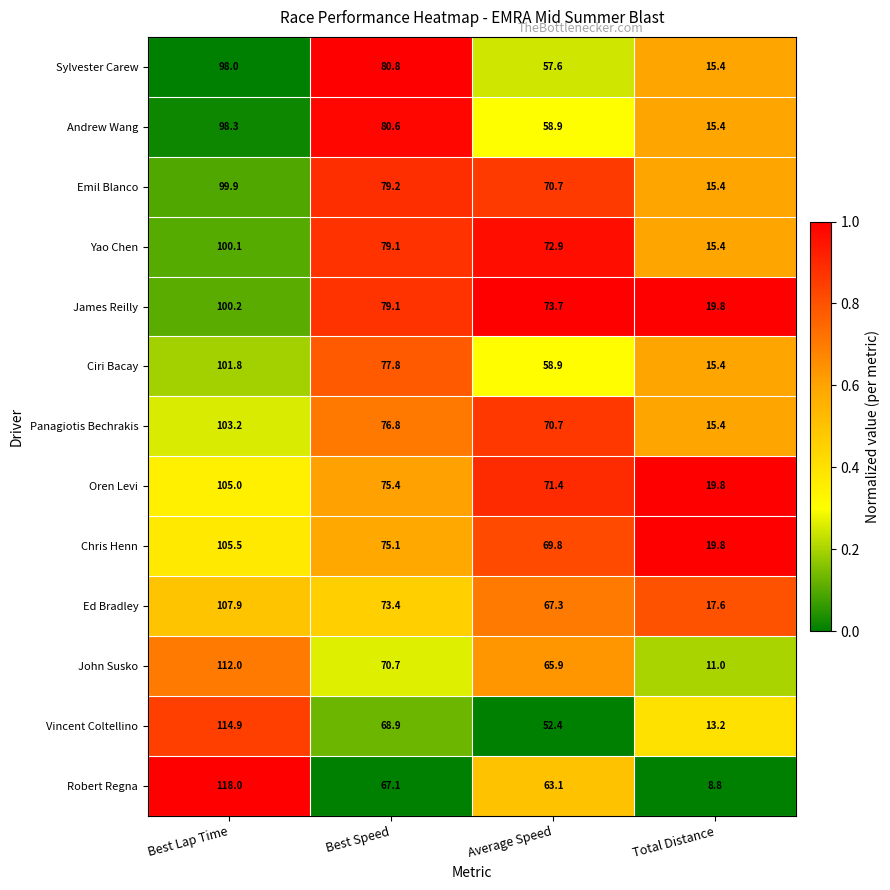

What is the average value of the John Susko series?

64.9